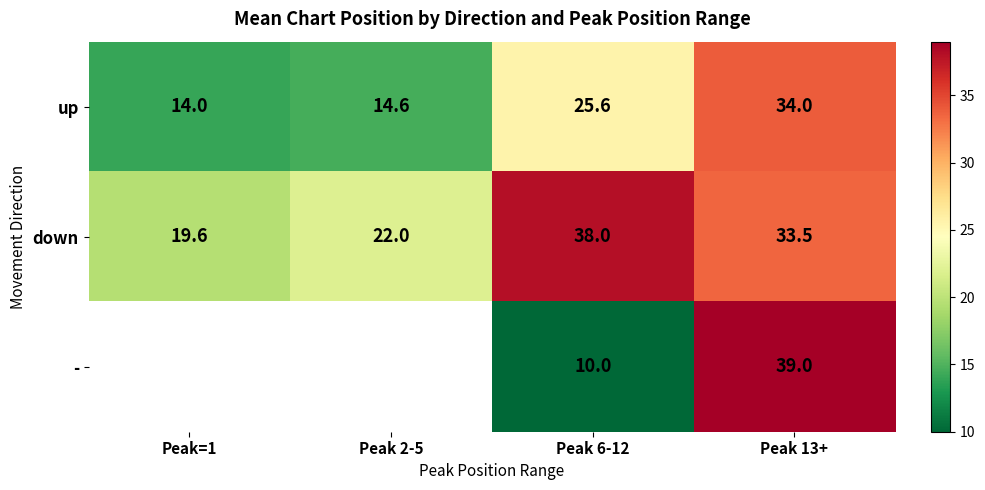

Read the down value at Peak 2-5.

22.0